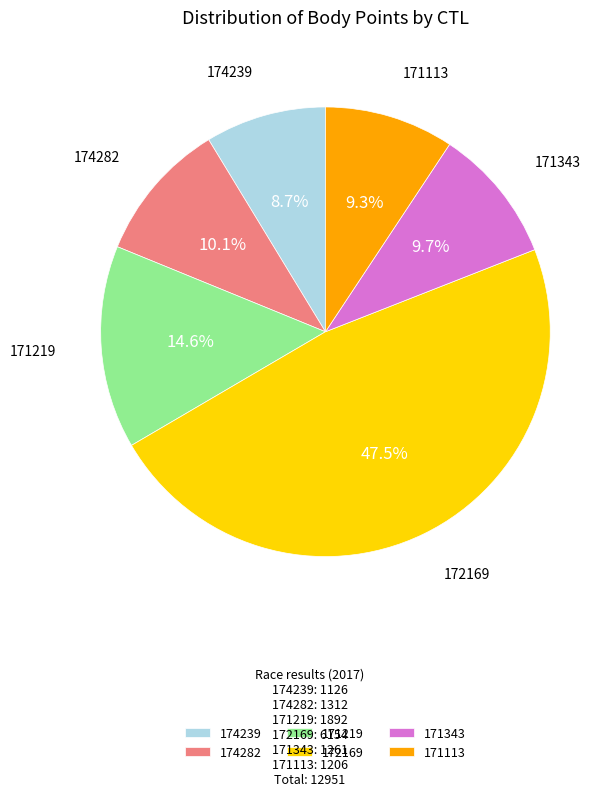

To the nearest percent, what is the average slice percentage?

17%